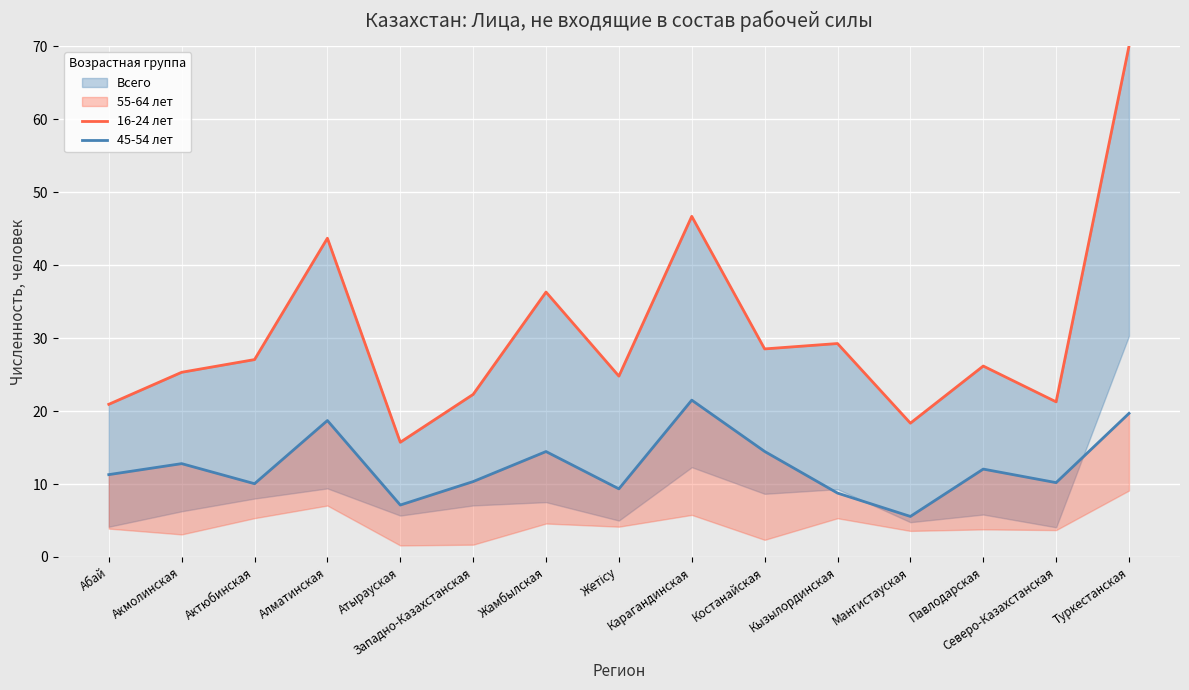

What is the greatest value displayed?

70.0